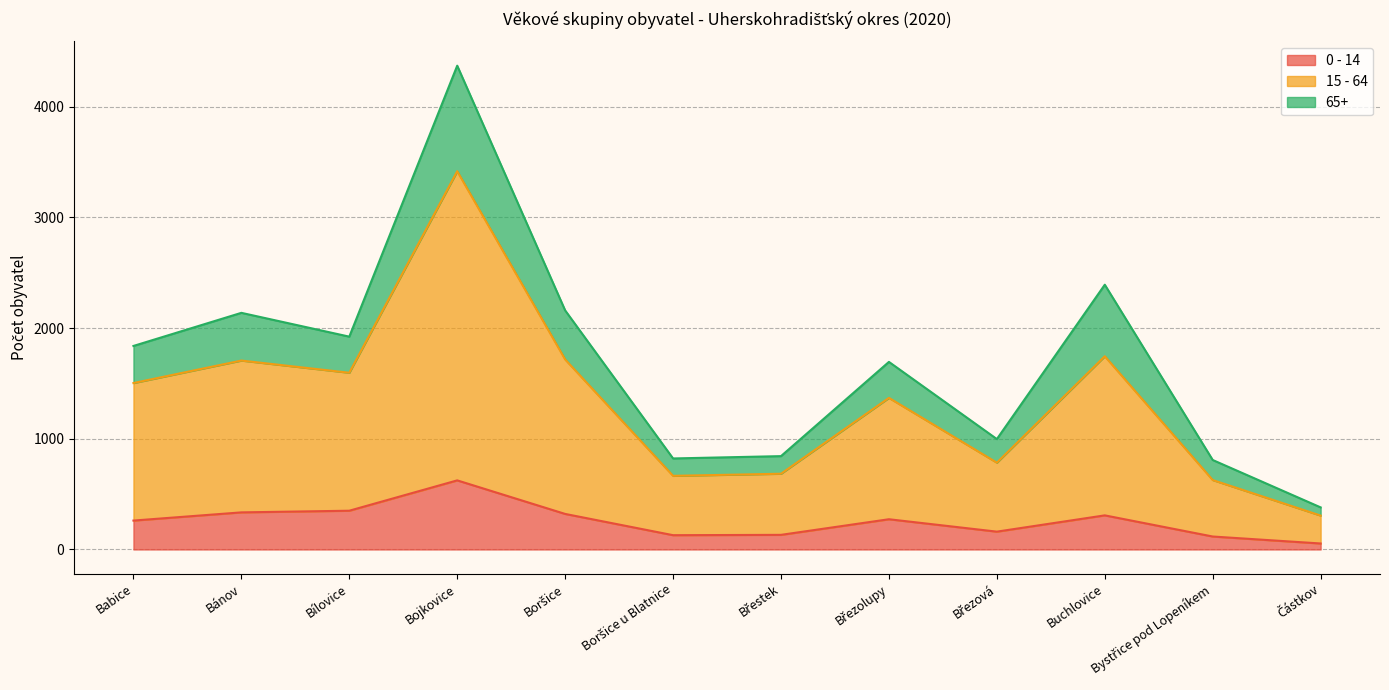

How many values in the 0 - 14 series are below 273?

6